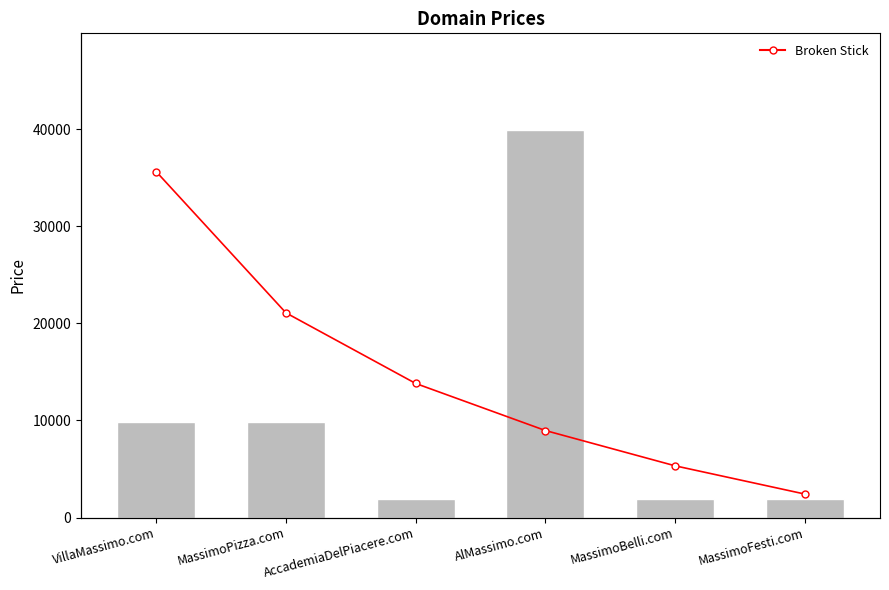

What is the label of the 1st bar from the left?

VillaMassimo.com